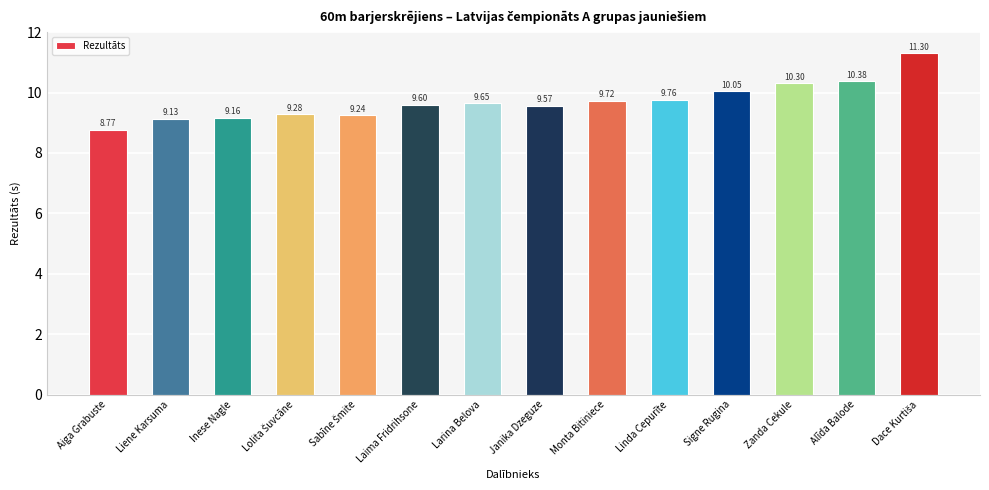

What is the value of the 4th bar from the left?

9.3